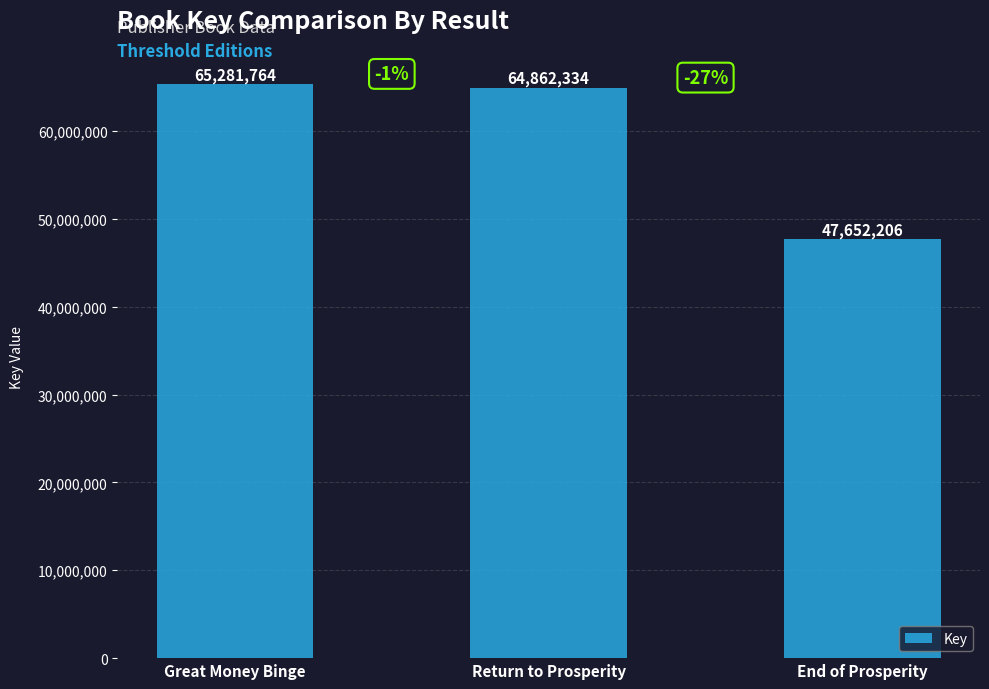

The value at Great Money Binge is 65281764. True or false?

True